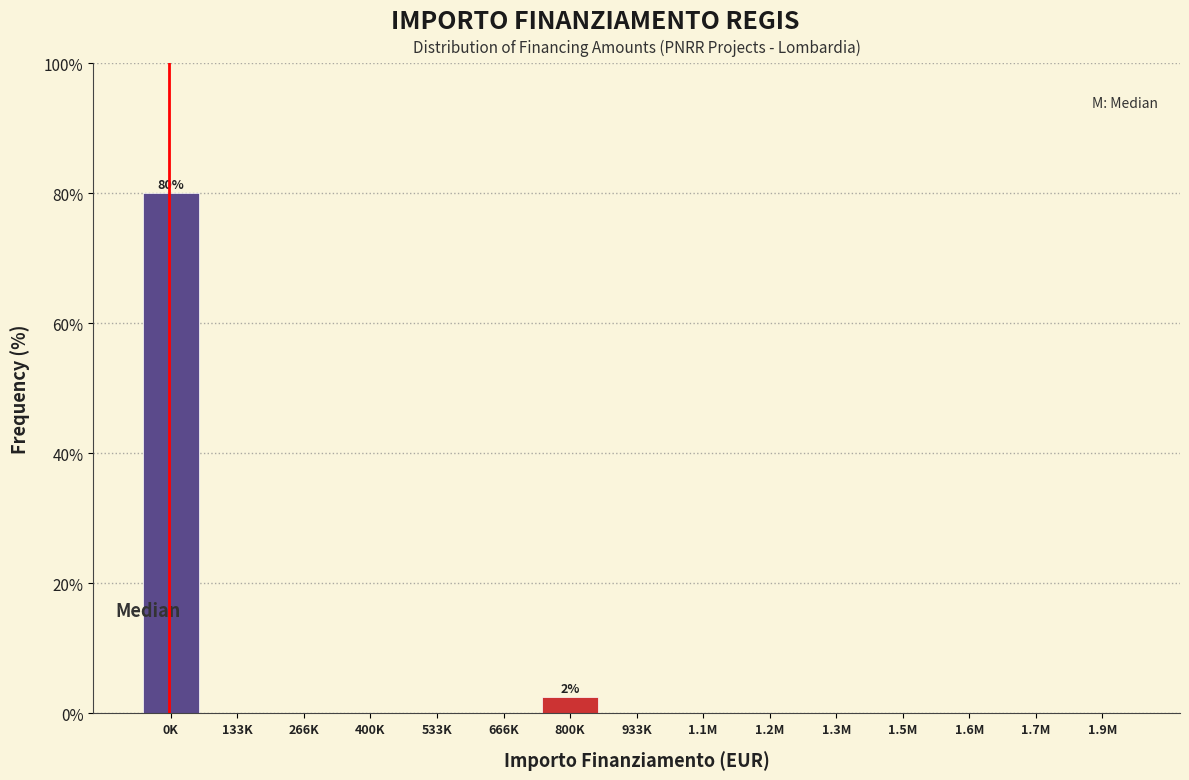

Reading left to right, transcribe all the data shown in this chart.

0K=80.0	133K=0.0	266K=0.0	400K=0.0	533K=0.0	666K=0.0	800K=2.5	933K=0.0	1.1M=0.0	1.2M=0.0	1.3M=0.0	1.5M=0.0	1.6M=0.0	1.7M=0.0	1.9M=0.0